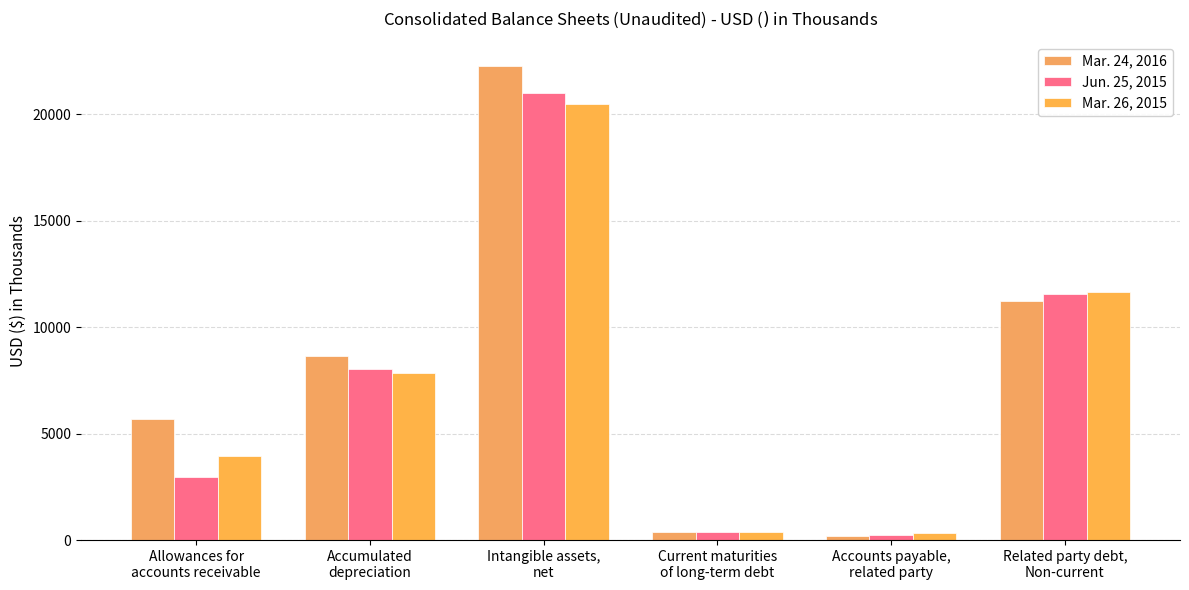

How many series are shown in this chart?

3